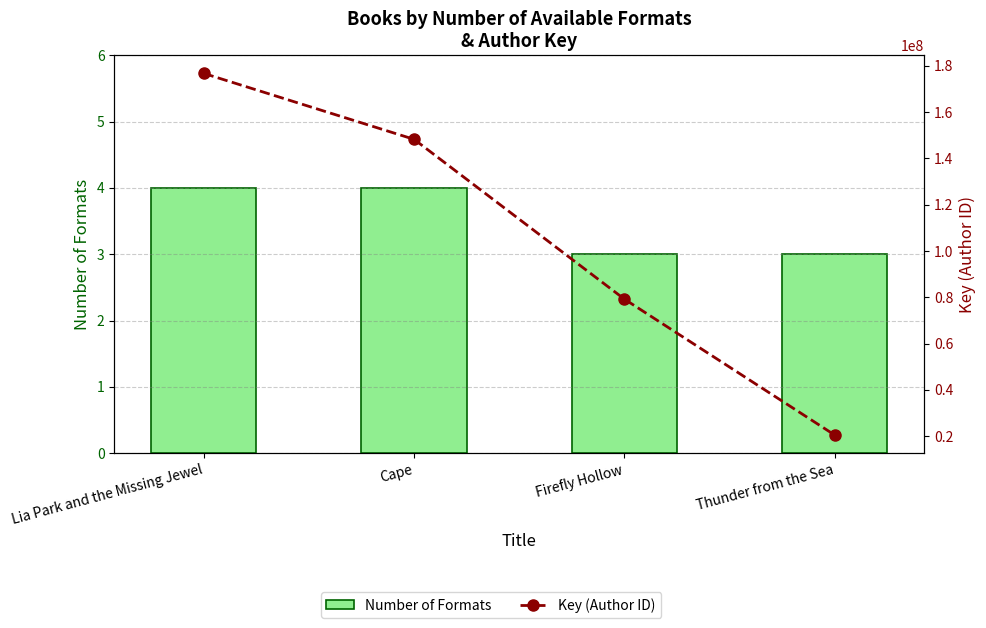

How many data points in Number of Formats are less than 4?

2